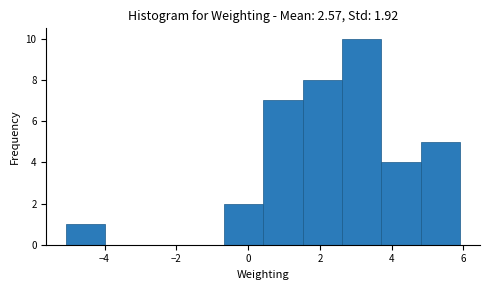

Over which range of the x-axis is the bar tallest?

2.6 to 3.8